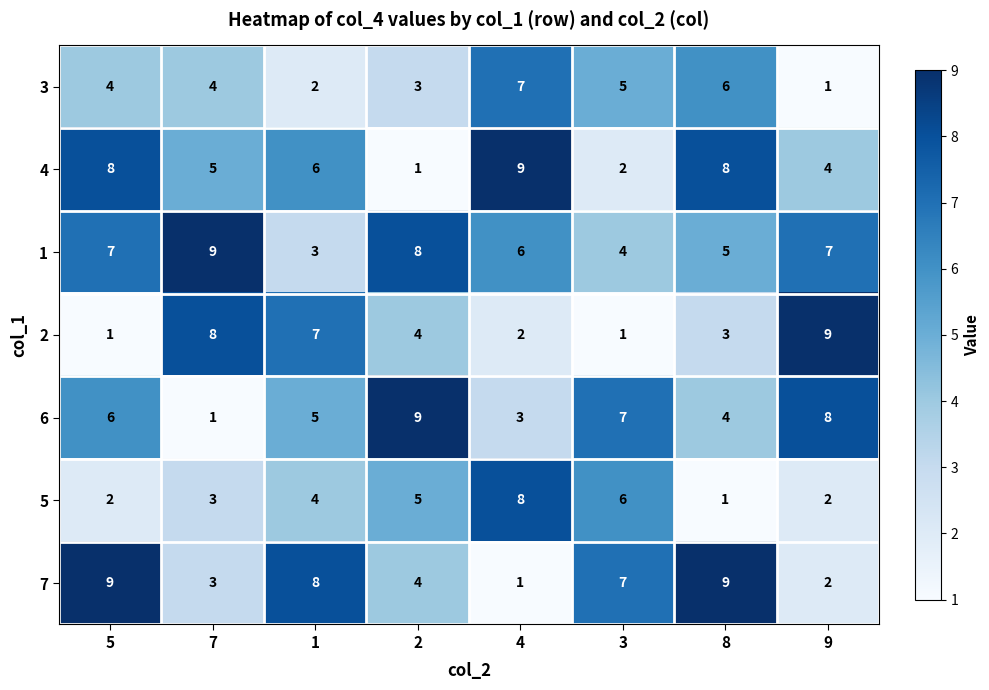

At 1, list the series in order from smallest to largest.

3, 1, 5, 6, 4, 2, 7